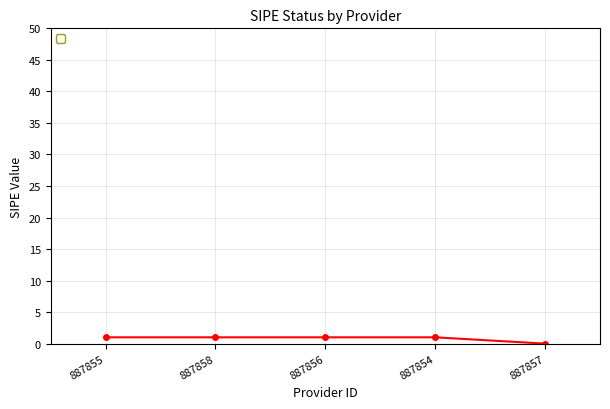

Reading right to left, transcribe all the data shown in this chart.

887857=0	887854=1	887856=1	887858=1	887855=1